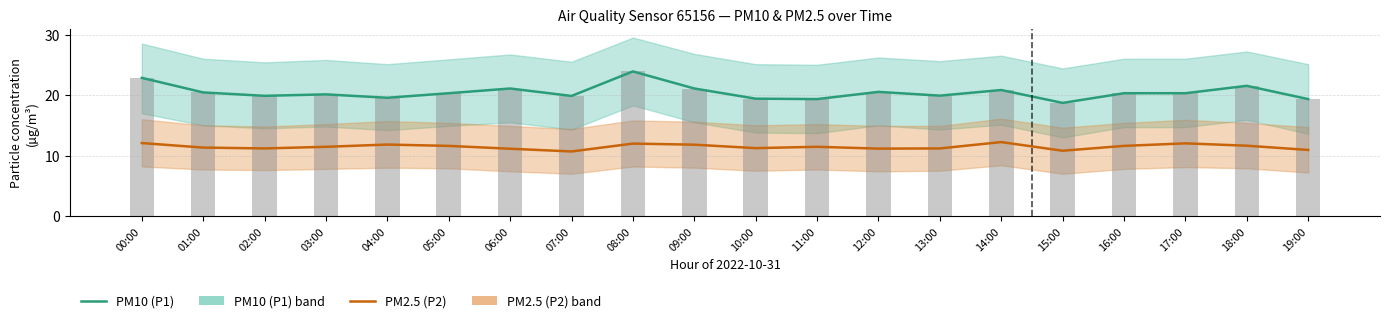

What is the minimum value shown in the chart?

10.7